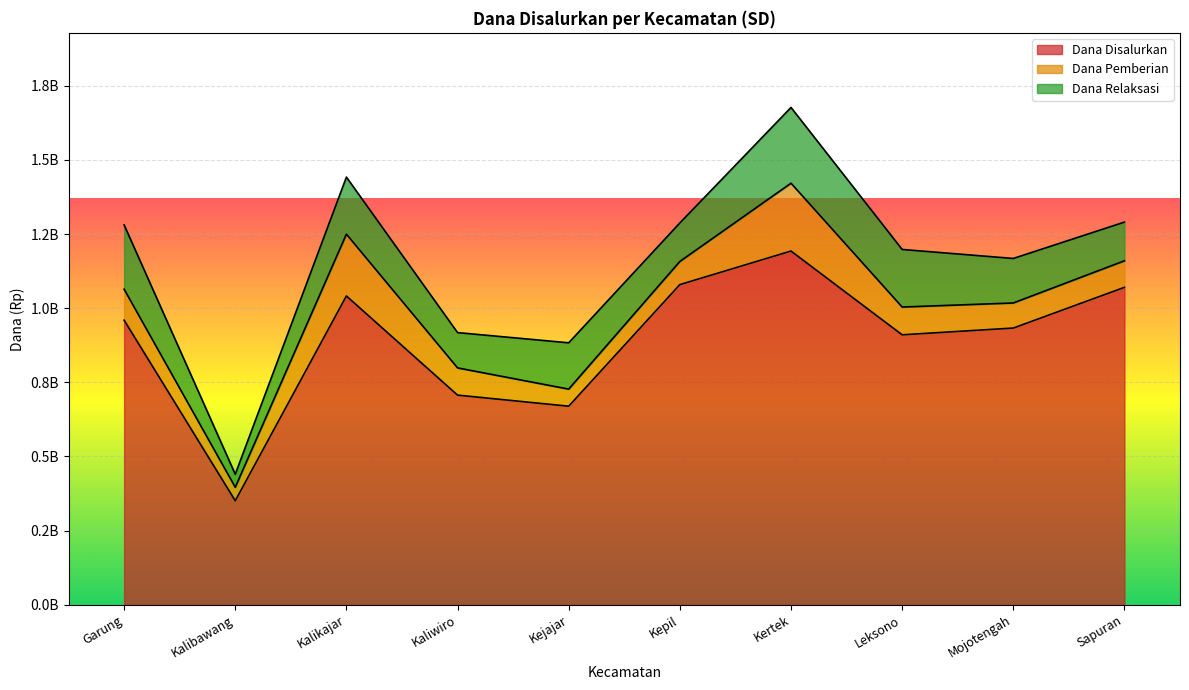

Is it true that Dana Pemberian equals 174560344 at Garung?

False